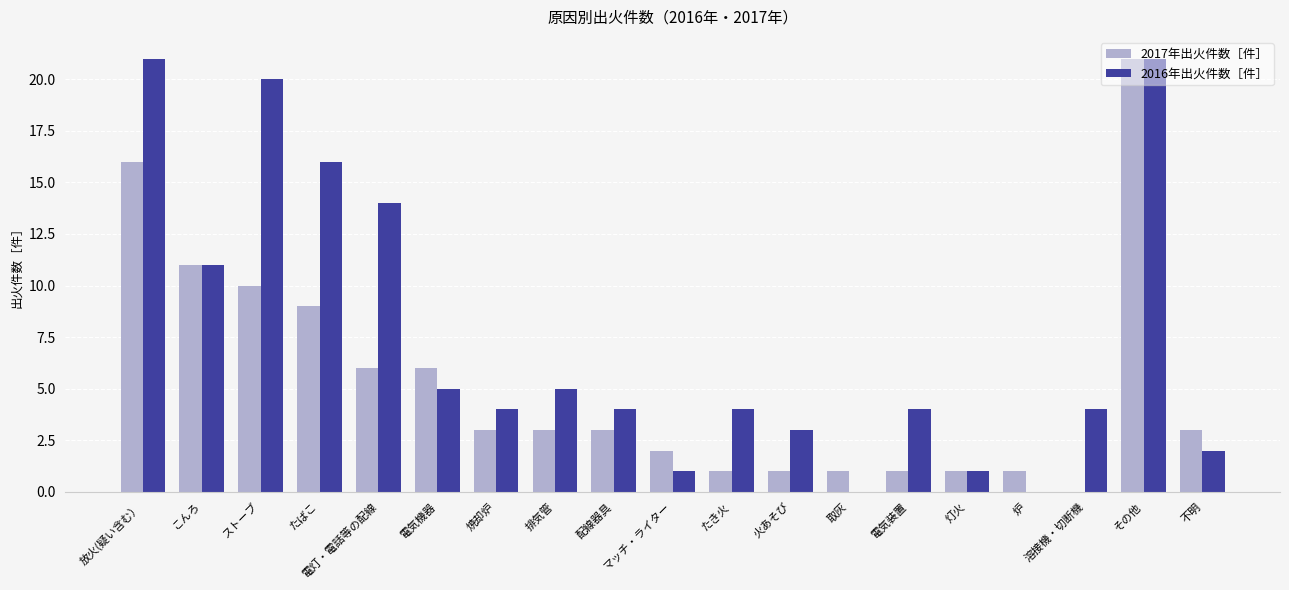

What is the maximum value for 2017年出火件数［件］?

21